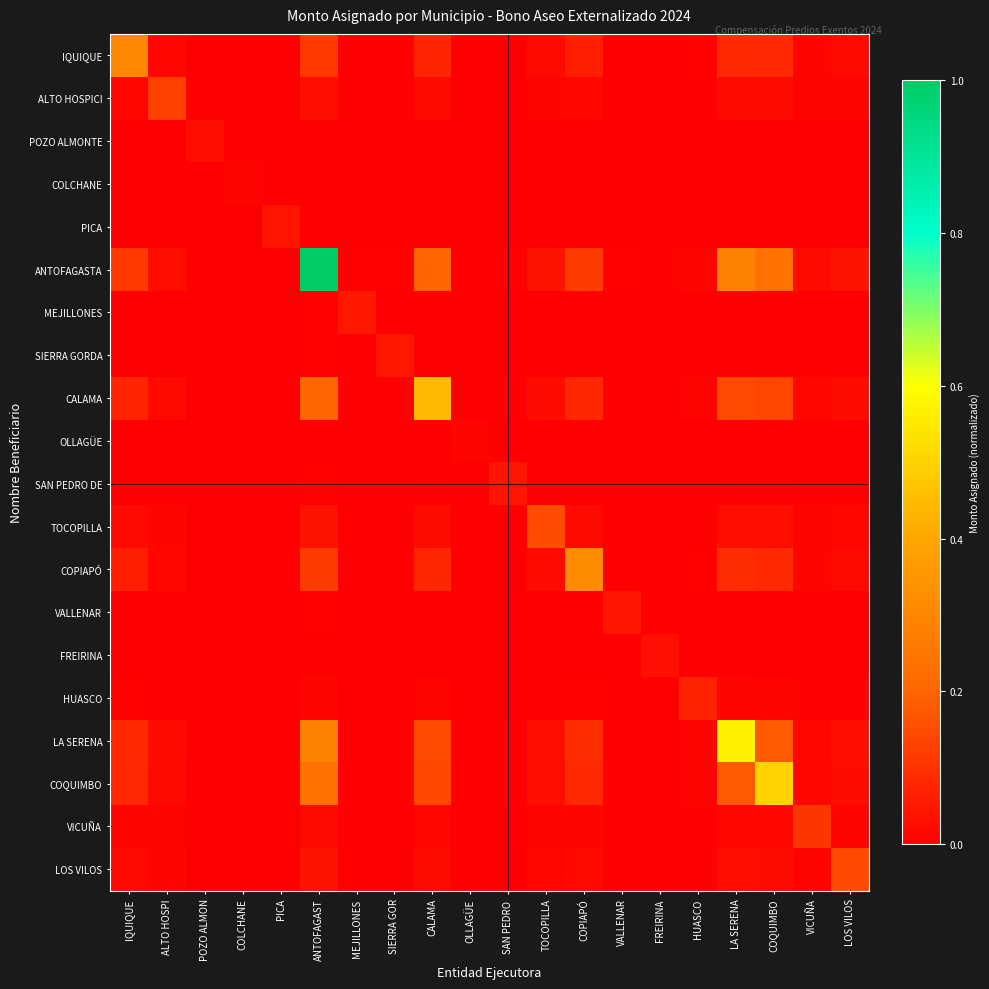

Count the number of data series in this chart.

20